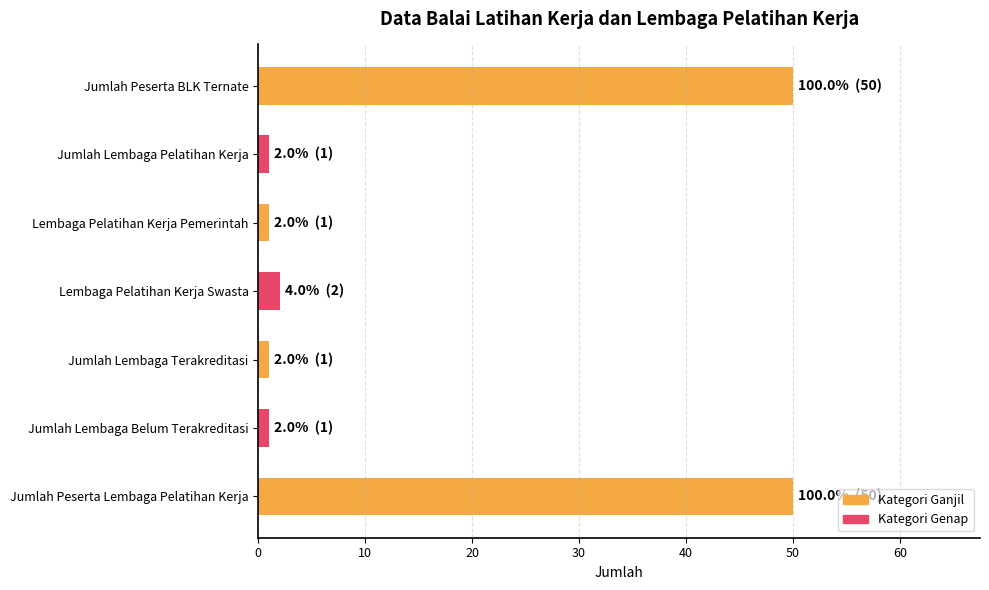

Which has a higher value, Jumlah Peserta Lembaga Pelatihan Kerja or Lembaga Pelatihan Kerja Swasta?

Jumlah Peserta Lembaga Pelatihan Kerja